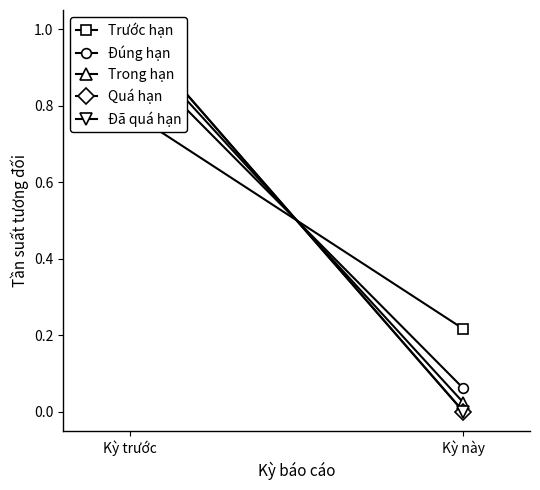

What is the total value across all series at Kỳ trước?

4.7